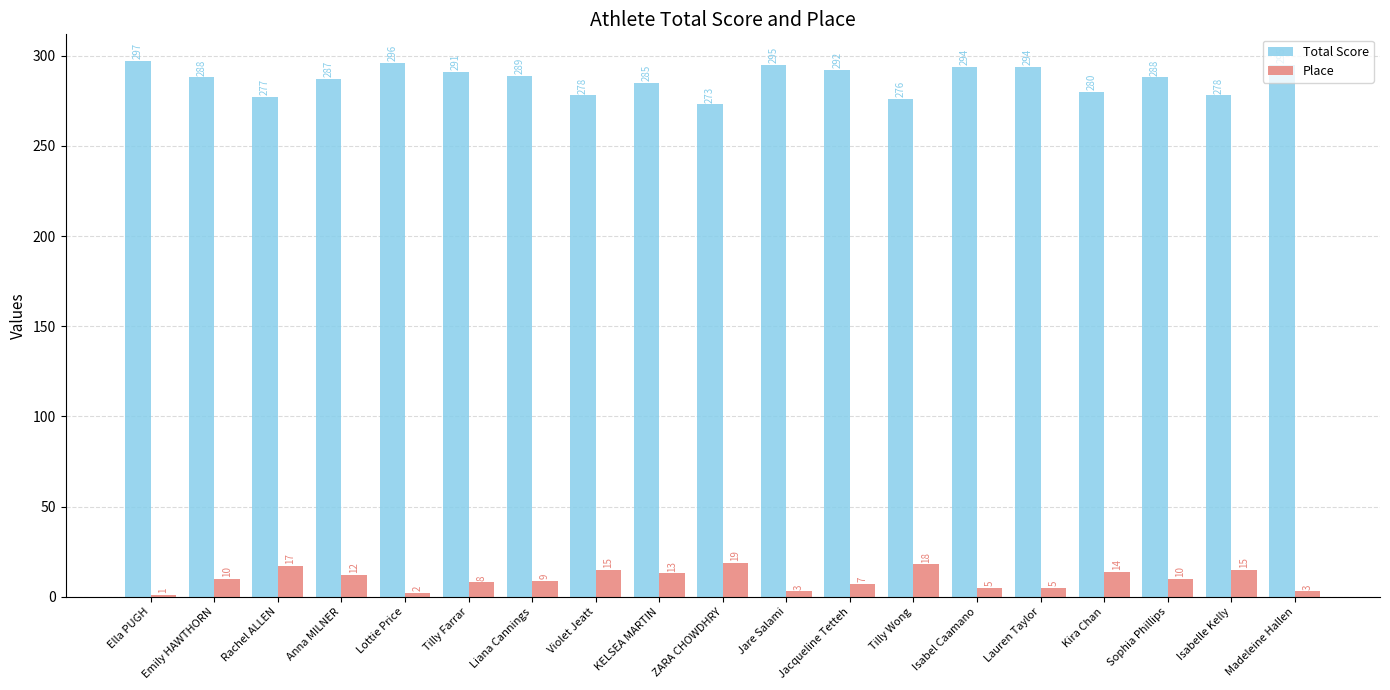

True or false: Total Score has a value of 294 at Lauren Taylor.

True